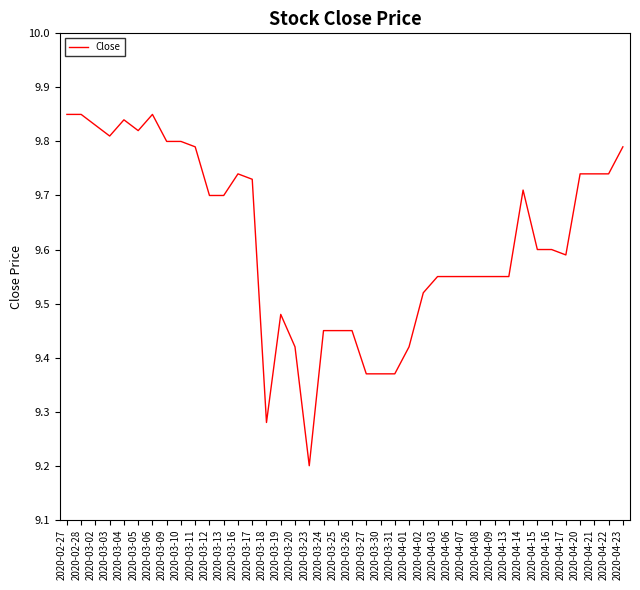

The chart shows a value of 14.3 at 2020-04-16. True or false?

False